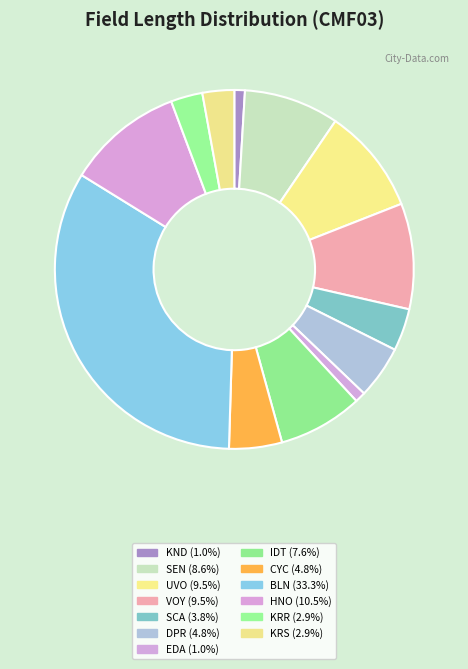

How many segments does this pie chart have?

13